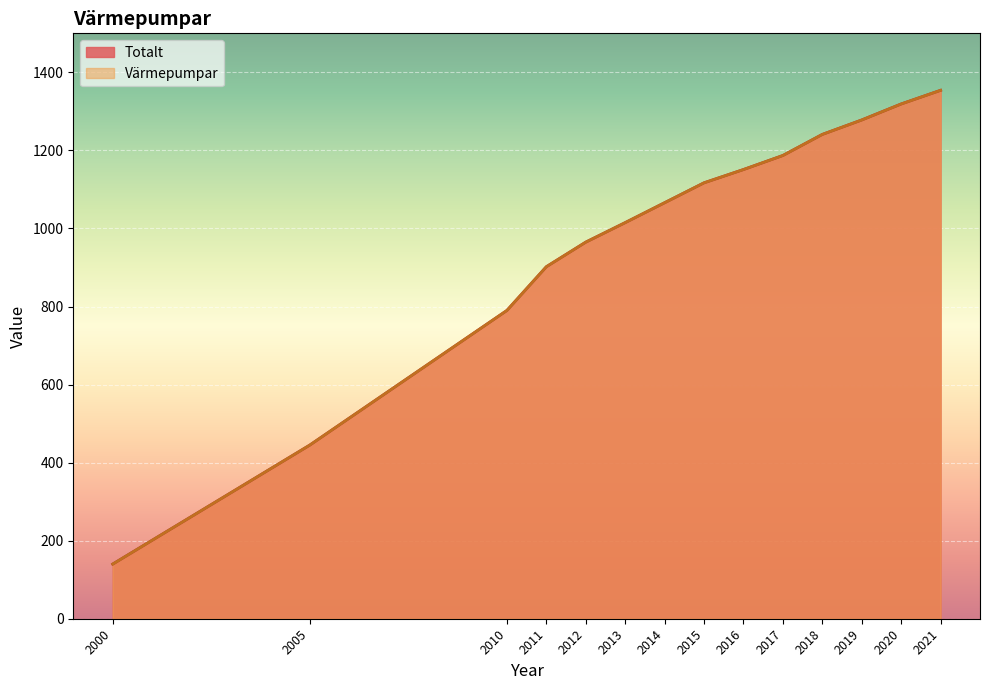

Reading right to left, list all the values displayed in this chart.

Totalt: 2021=1354	2020=1319	2019=1278	2018=1241	2017=1187	2016=1151	2015=1117	2014=1066	2013=1015	2012=965	2011=902	2010=790	2005=445	2000=140
Värmepumpar: 2021=1354	2020=1319	2019=1278	2018=1241	2017=1187	2016=1151	2015=1117	2014=1066	2013=1015	2012=965	2011=902	2010=790	2005=445	2000=140